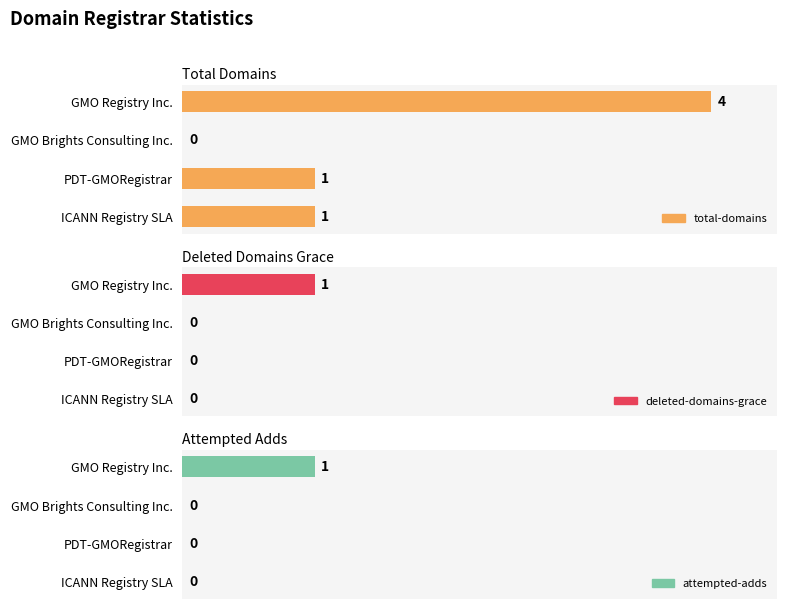

How many positive values does the deleted-domains-grace series have?

1